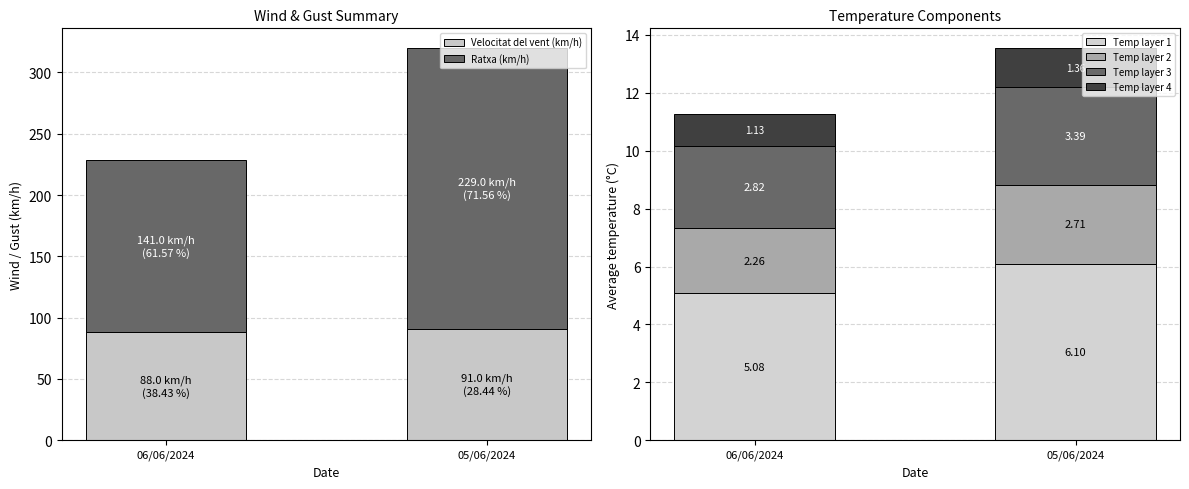

What is the smallest value displayed?

1.1